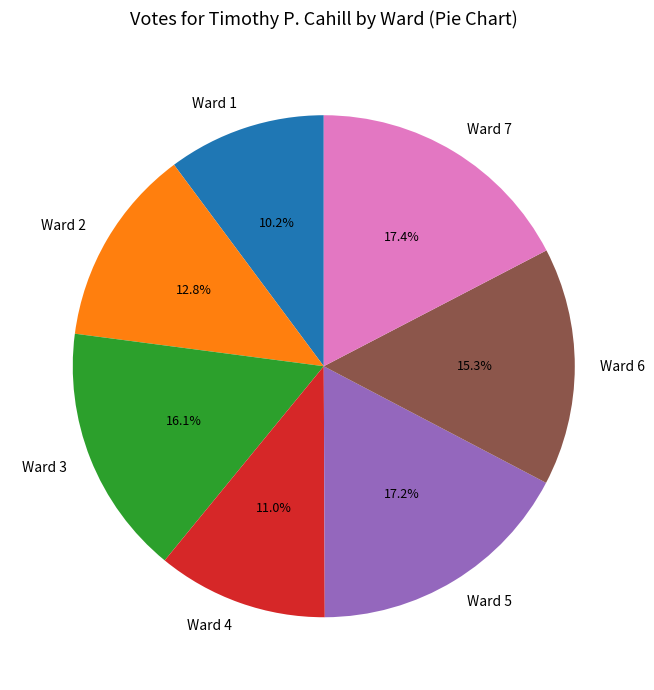

What is the smallest slice in the pie chart?

Ward 1